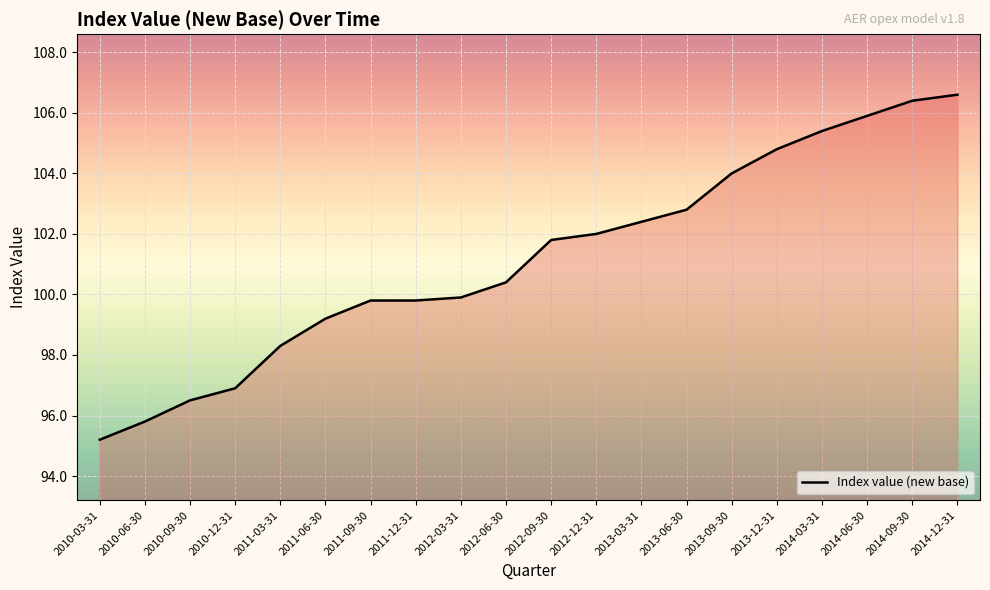

How many lines are shown in the chart?

1